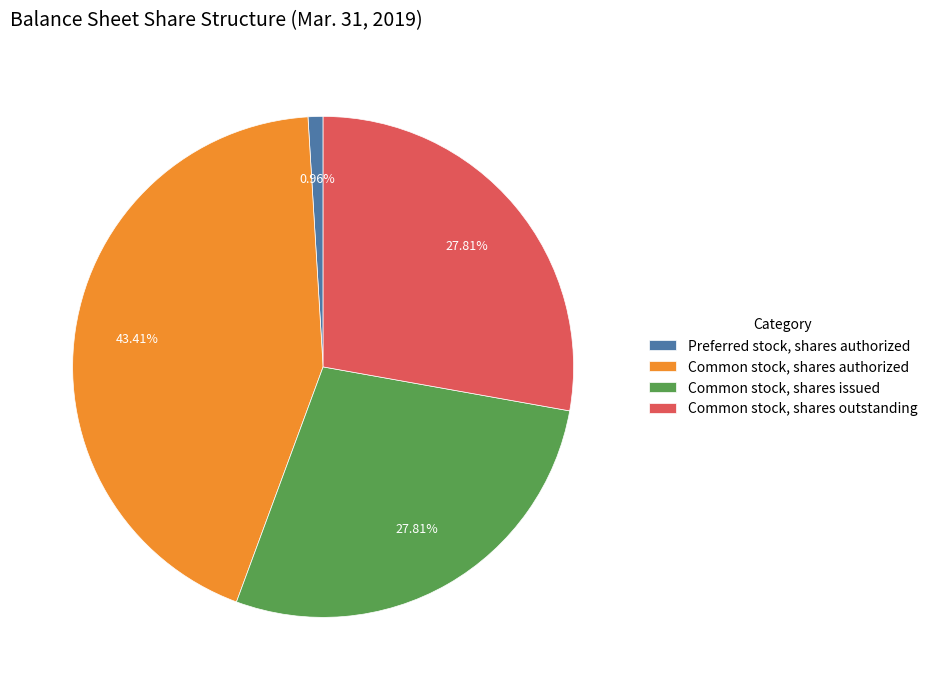

How many segments does this pie chart have?

4